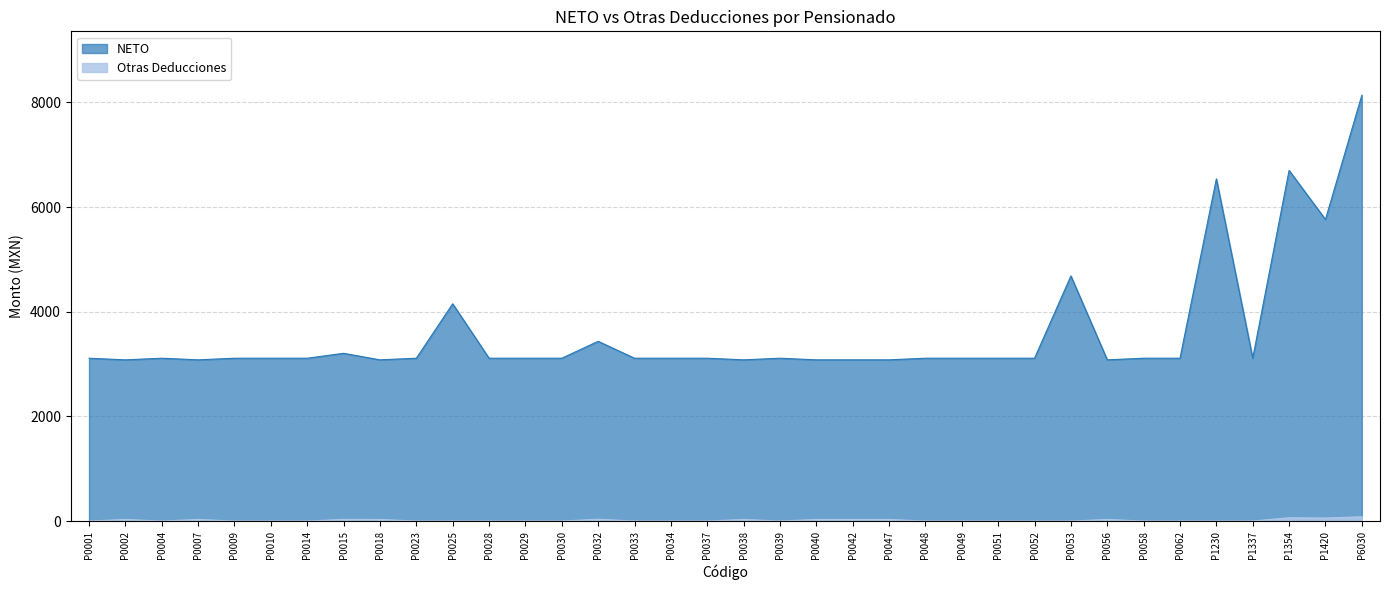

Is the value of Otras Deducciones at P0028 greater than the value of NETO at P0033?

No